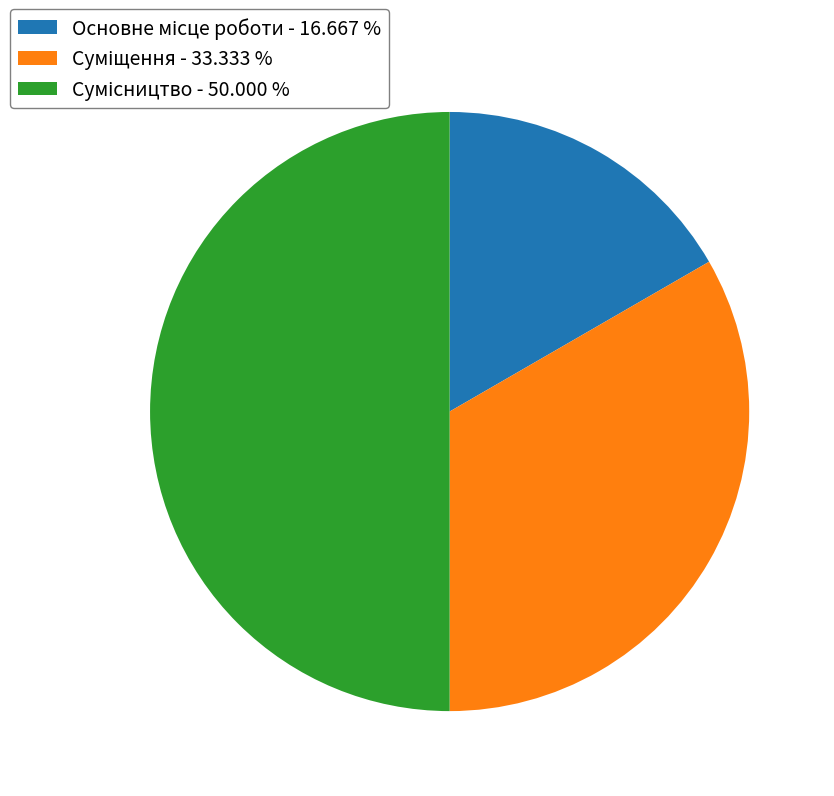

How many slices are in this pie chart?

3